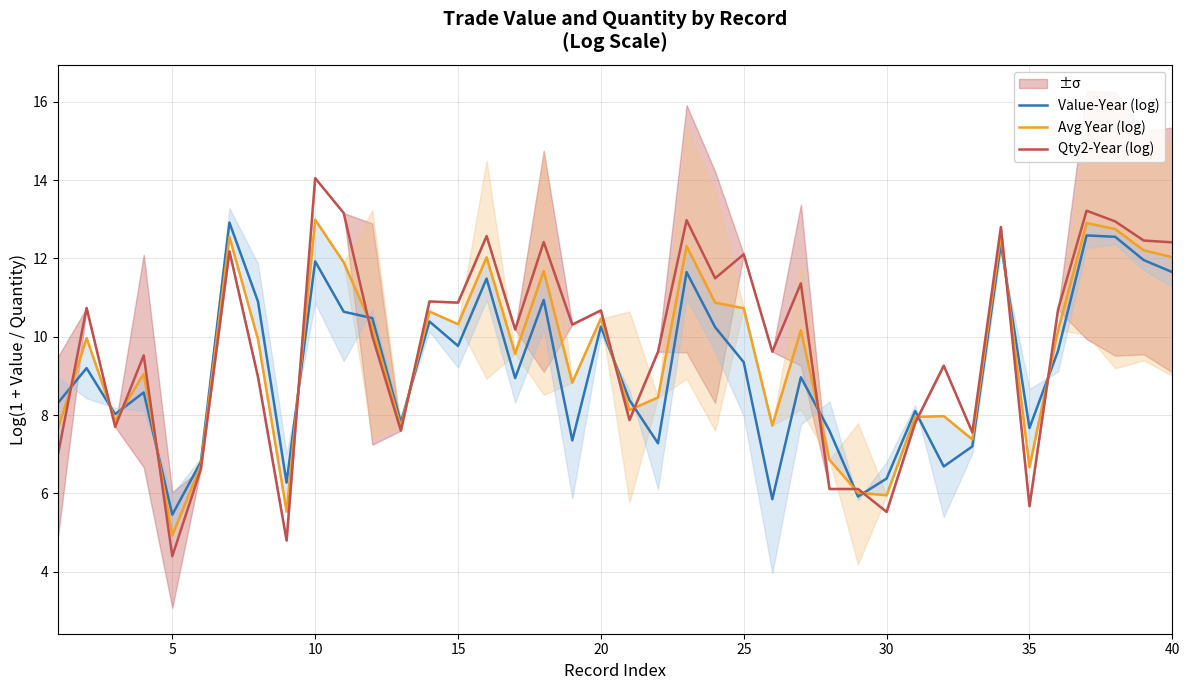

Count the number of categories in the chart.

40